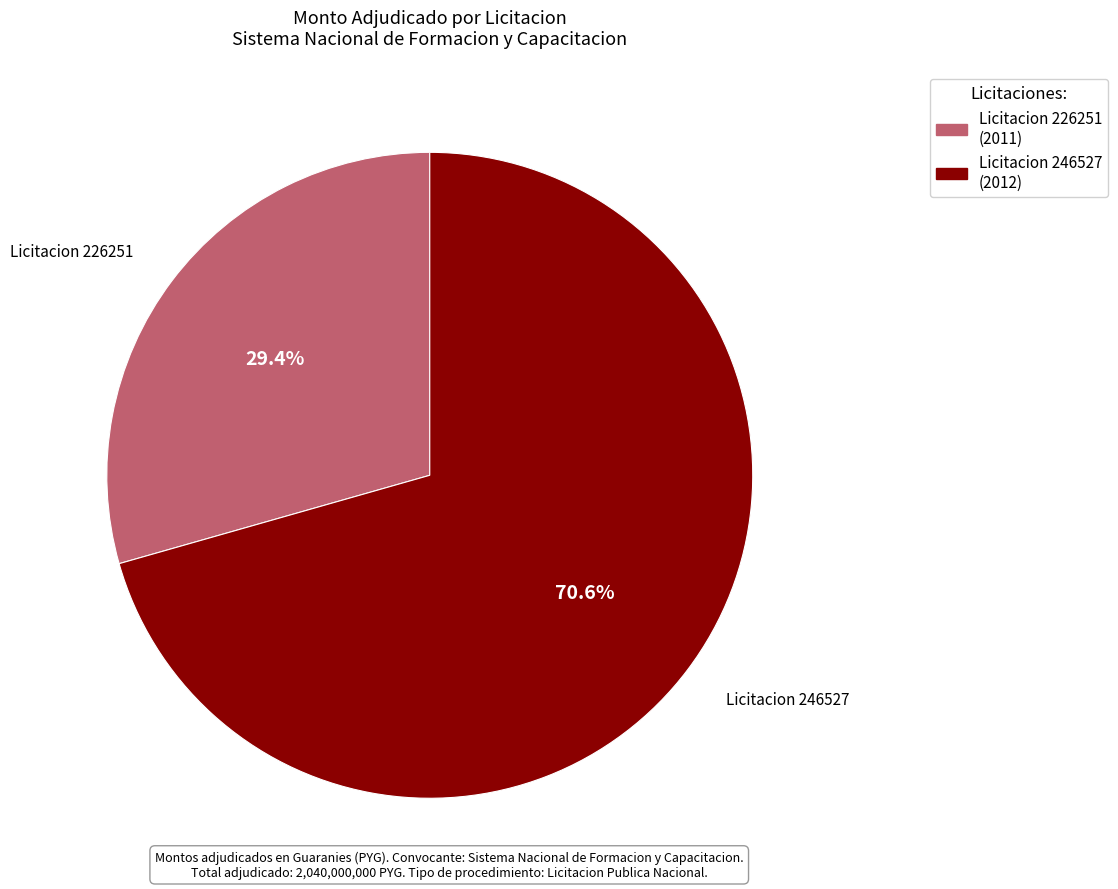

Is there any slice that represents more than half of the pie?

Yes